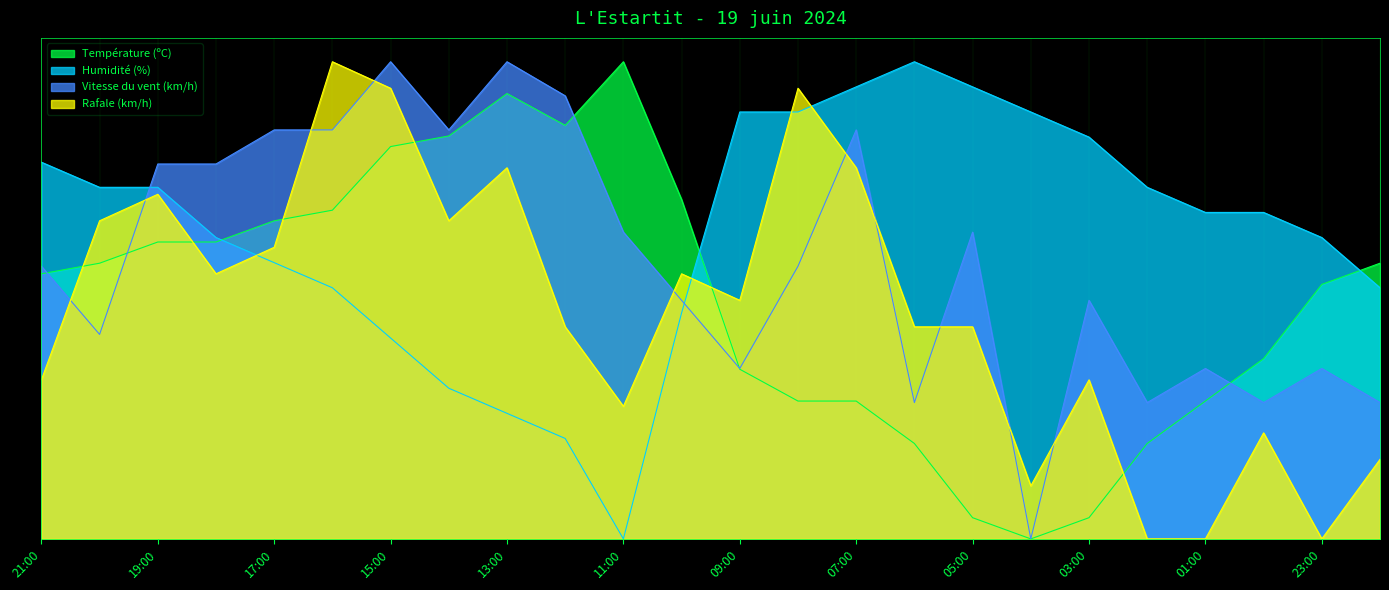

What position from the right is 02:00?

5